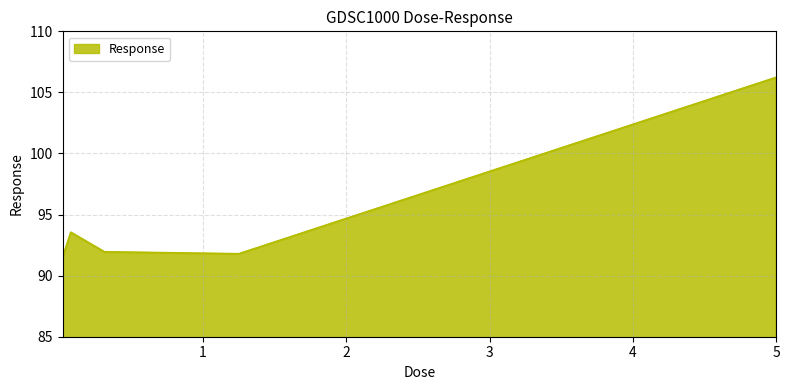

True or false: there are more than 2 points higher than both neighbors.

False